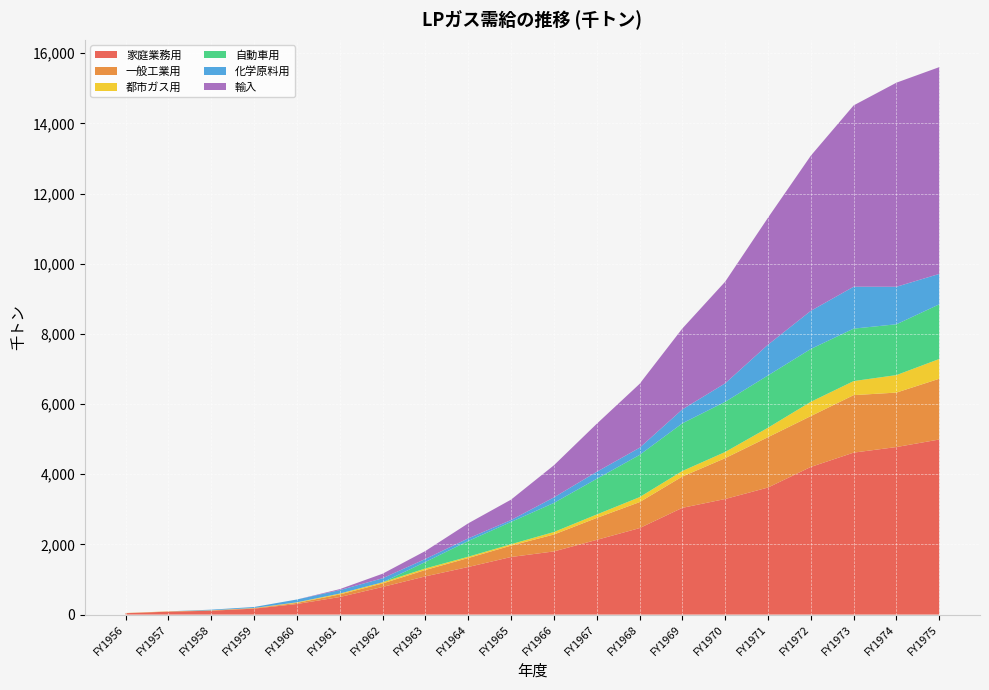

Reading left to right, extract all data points from this chart.

家庭業務用: FY1956=39	FY1957=83	FY1958=110	FY1959=169	FY1960=301	FY1961=500	FY1962=787	FY1963=1089	FY1964=1356	FY1965=1641	FY1966=1800	FY1967=2129	FY1968=2464	FY1969=3042	FY1970=3294	FY1971=3621	FY1972=4208	FY1973=4616	FY1974=4775	FY1975=4990
一般工業用: FY1956=4	FY1957=7	FY1958=9	FY1959=13	FY1960=32	FY1961=73	FY1962=99	FY1963=182	FY1964=255	FY1965=324	FY1966=481	FY1967=625	FY1968=740	FY1969=892	FY1970=1164	FY1971=1435	FY1972=1449	FY1973=1638	FY1974=1552	FY1975=1732
都市ガス用: FY1956=2	FY1957=2	FY1958=3	FY1959=6	FY1960=16	FY1961=26	FY1962=34	FY1963=44	FY1964=38	FY1965=40	FY1966=72	FY1967=98	FY1968=142	FY1969=158	FY1970=176	FY1971=269	FY1972=407	FY1973=401	FY1974=499	FY1975=563
自動車用: FY1956=0	FY1957=0	FY1958=0	FY1959=0	FY1960=0	FY1961=0	FY1962=0	FY1963=184	FY1964=448	FY1965=635	FY1966=828	FY1967=1017	FY1968=1203	FY1969=1359	FY1970=1430	FY1971=1491	FY1972=1506	FY1973=1495	FY1974=1448	FY1975=1558
化学原料用: FY1956=0	FY1957=0	FY1958=18	FY1959=28	FY1960=81	FY1961=98	FY1962=115	FY1963=86	FY1964=74	FY1965=54	FY1966=158	FY1967=199	FY1968=204	FY1969=396	FY1970=527	FY1971=876	FY1972=1087	FY1973=1194	FY1974=1069	FY1975=866
輸入: FY1956=0	FY1957=0	FY1958=0	FY1959=0	FY1960=0	FY1961=28	FY1962=129	FY1963=227	FY1964=429	FY1965=582	FY1966=915	FY1967=1368	FY1968=1820	FY1969=2306	FY1970=2897	FY1971=3619	FY1972=4422	FY1973=5168	FY1974=5817	FY1975=5894